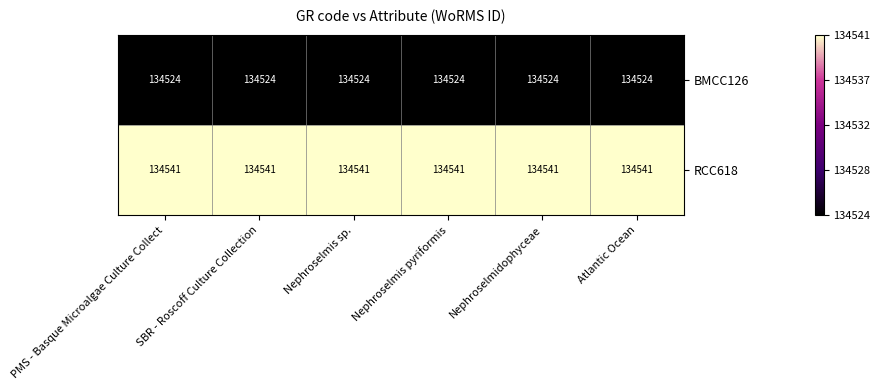

What is the average value of the BMCC126 series?

134524